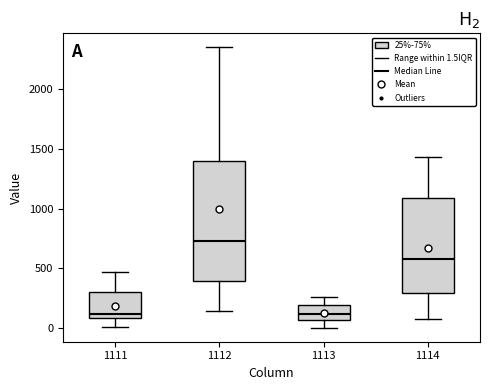

Reading left to right, read every box against the y-axis: the position of its median line, the range the box covers, and the ends of its whiskers. The values are not printed on the chart, so give them approximately, as read against the axis.

1111: median 100 (just above the box's lower edge), box 100 to 300, whiskers 0 to 450
1112: median 750, box 400 to 1400, whiskers 150 to 2350
1113: median 100, box 50 to 200, whiskers 0 to 250
1114: median 600, box 300 to 1100, whiskers 100 to 1450